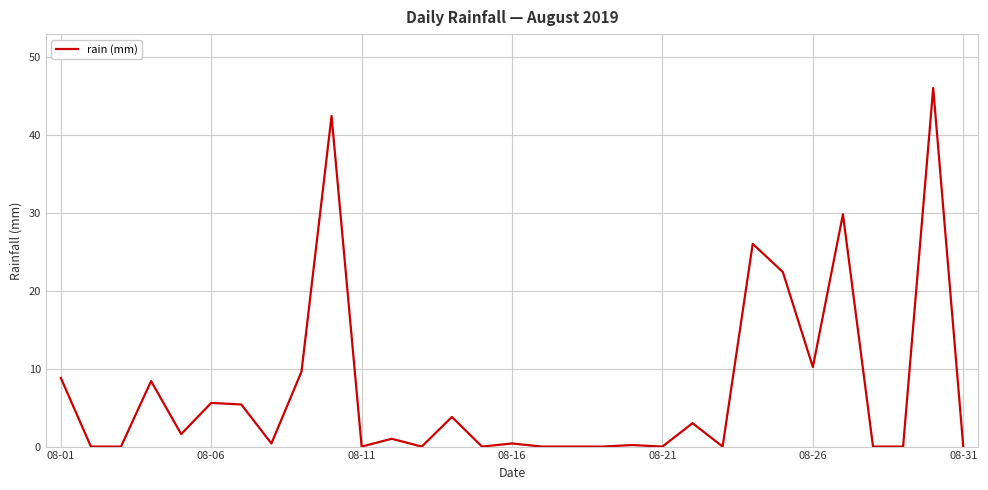

What is the maximum value shown in the chart?

46.0